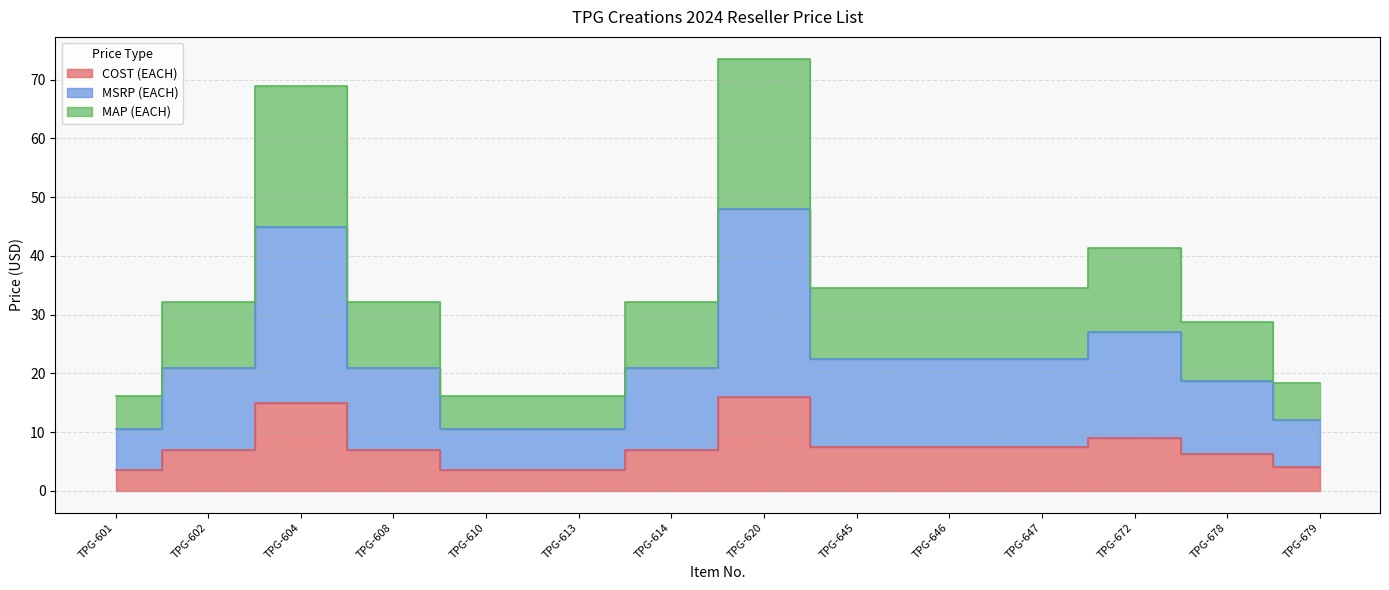

Between TPG-678 and TPG-604, which is larger?

TPG-604